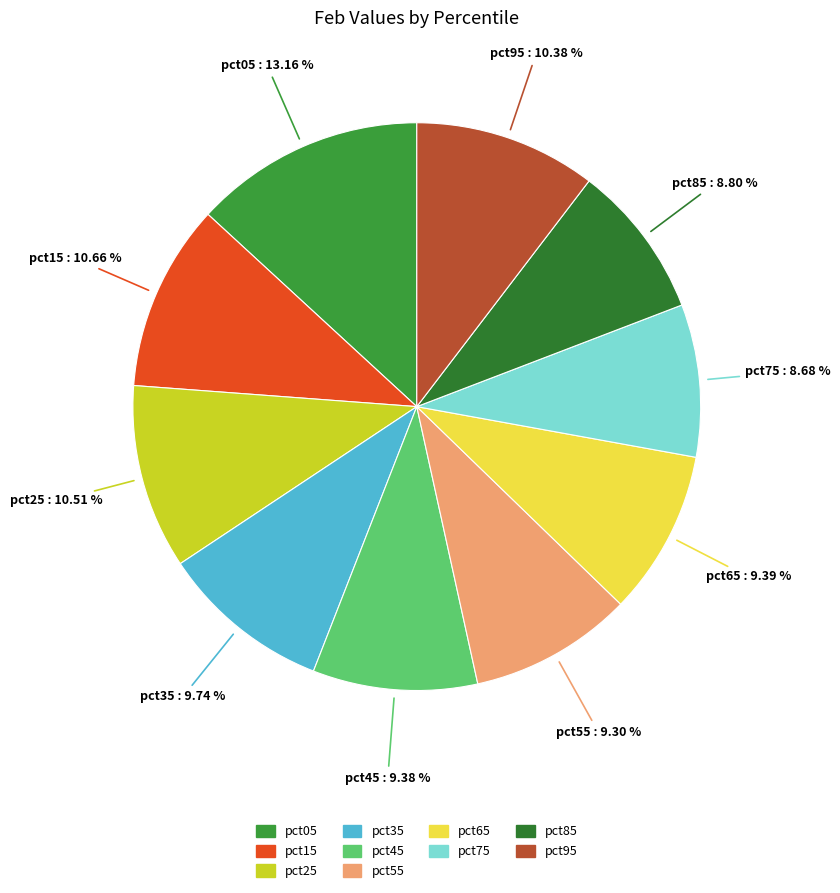

Which slice is the largest?

pct05